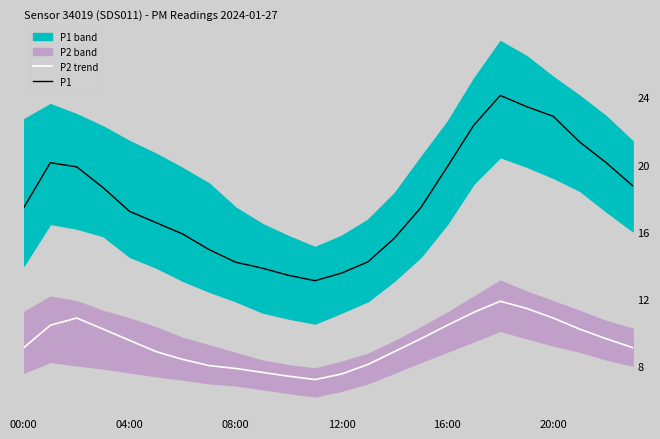

How many interior local peaks does the P1 series have?

2